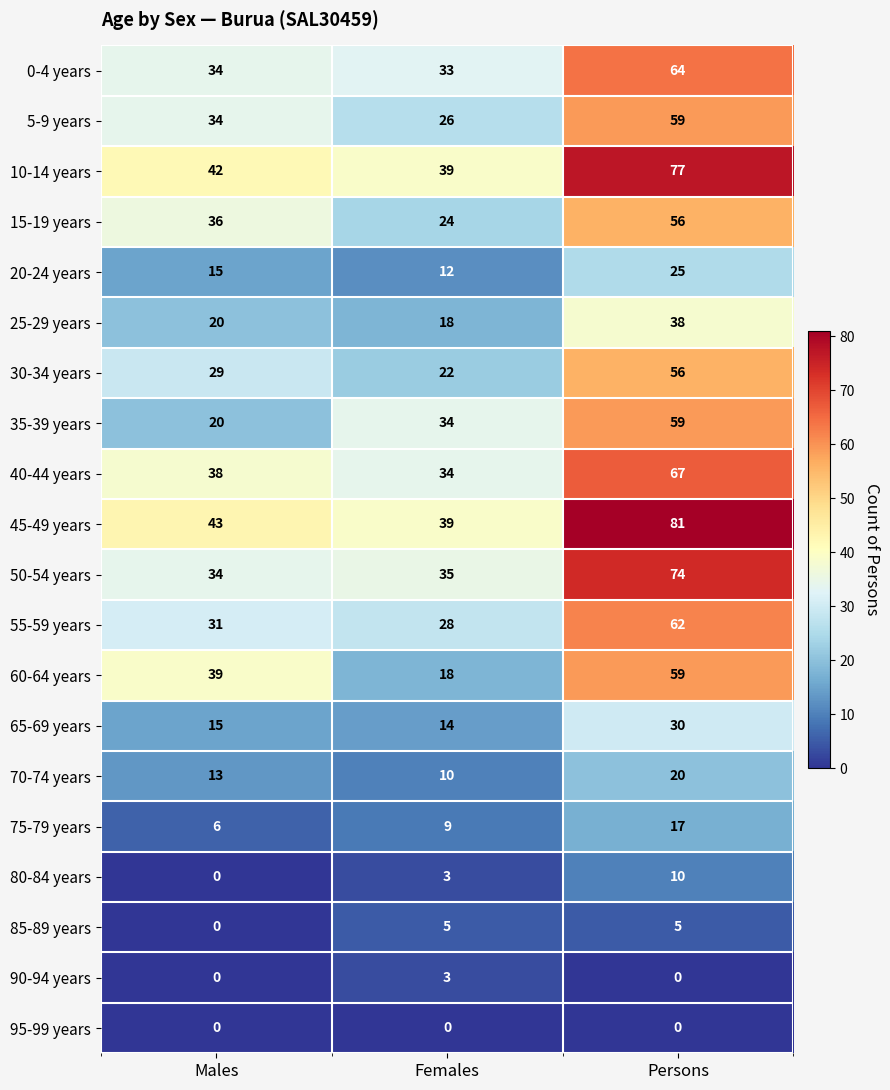

The 35-39 years series shows 8 at Males. True or false?

False